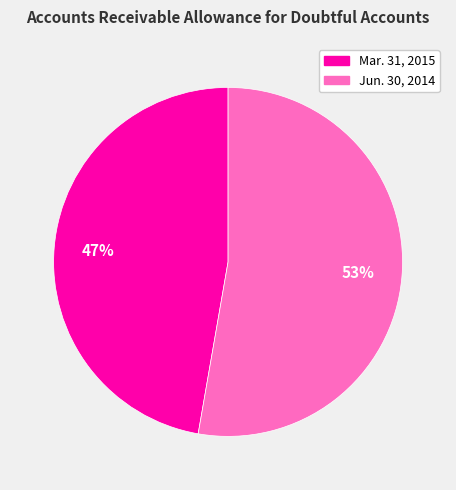

To the nearest percent, what is the average slice percentage?

50%